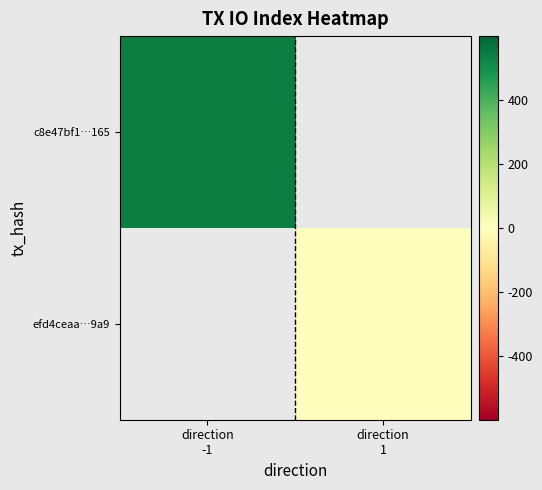

How many distinct data groups are displayed?

2